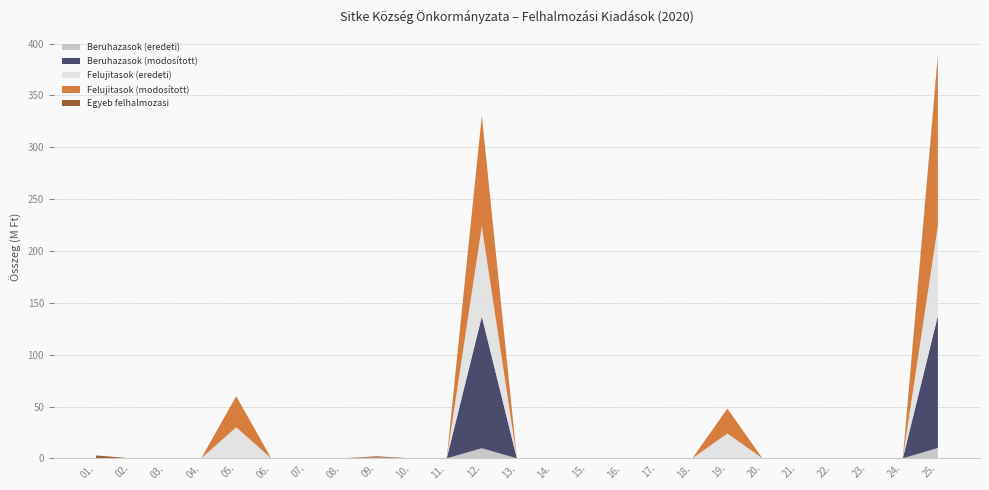

Reading right to left, transcribe all the data shown in this chart.

Beruhazasok (eredeti): 25.=10023368	24.=0	23.=0	22.=0	21.=0	20.=0	19.=0	18.=0	17.=0	16.=179959	15.=0	14.=0	13.=0	12.=9741809	11.=0	10.=0	09.=0	08.=0	07.=0	06.=0	05.=0	04.=0	03.=0	02.=0	01.=101600
Beruhazasok (modosított): 25.=127528307	24.=0	23.=0	22.=0	21.=0	20.=0	19.=0	18.=0	17.=0	16.=147672	15.=0	14.=185928	13.=0	12.=127060820	11.=0	10.=0	09.=0	08.=0	07.=0	06.=0	05.=0	04.=0	03.=0	02.=0	01.=133887
Felujitasok (eredeti): 25.=87074386	24.=0	23.=0	22.=0	21.=0	20.=0	19.=23990545	18.=0	17.=0	16.=0	15.=0	14.=0	13.=0	12.=87074386	11.=0	10.=0	09.=0	08.=0	07.=0	06.=0	05.=29977830	04.=0	03.=0	02.=0	01.=0
Felujitasok (modosított): 25.=160775489	24.=0	23.=0	22.=0	21.=0	20.=0	19.=23990545	18.=0	17.=0	16.=0	15.=0	14.=0	13.=0	12.=106807114	11.=0	10.=0	09.=1000000	08.=0	07.=0	06.=0	05.=29977830	04.=0	03.=0	02.=0	01.=0
Egyeb felhalmozasi: 25.=3603573	24.=0	23.=0	22.=0	21.=0	20.=0	19.=0	18.=0	17.=0	16.=0	15.=0	14.=0	13.=0	12.=0	11.=0	10.=0	09.=1000000	08.=0	07.=0	06.=0	05.=0	04.=0	03.=0	02.=0	01.=2603573